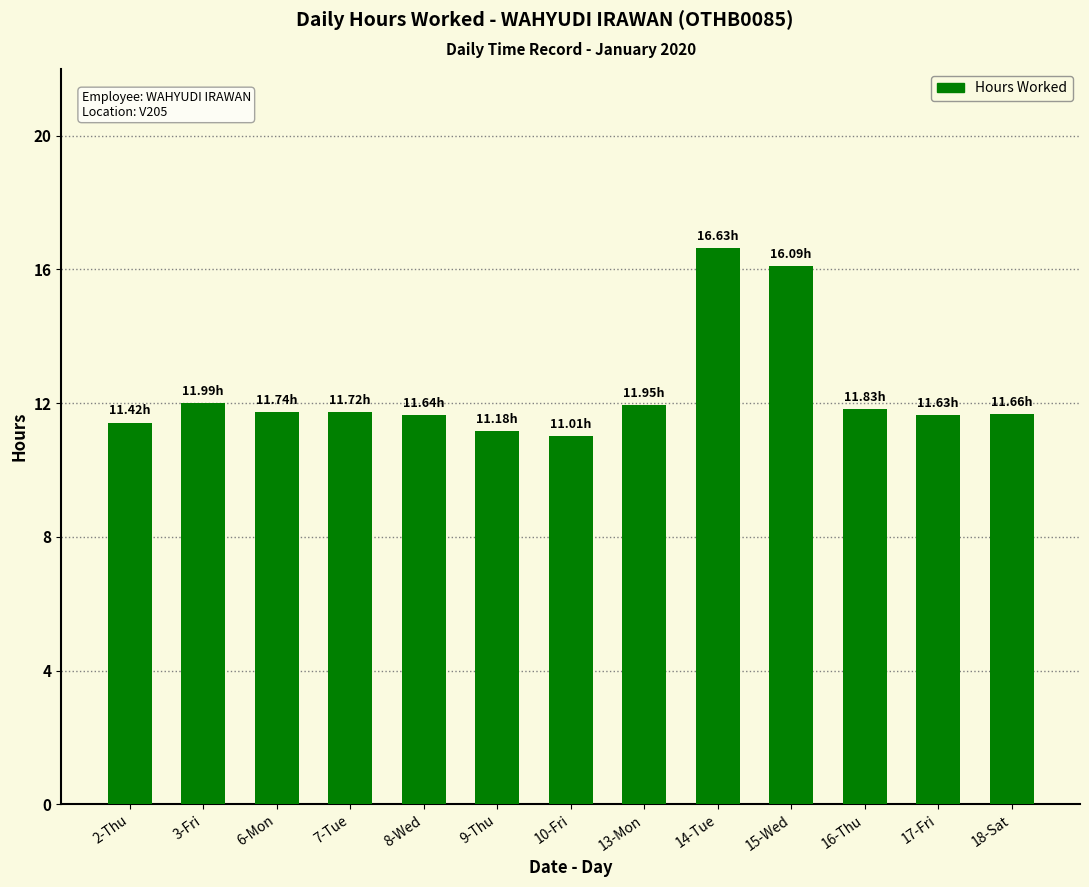

What is the approximate value at 14-Tue?

16.6